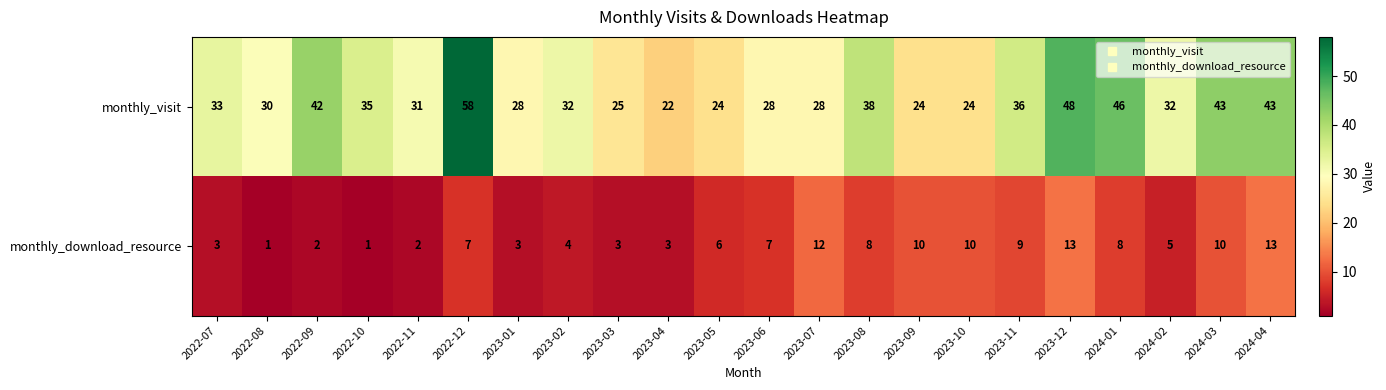

At 2024-01, list the series in order from smallest to largest.

monthly_download_resource, monthly_visit